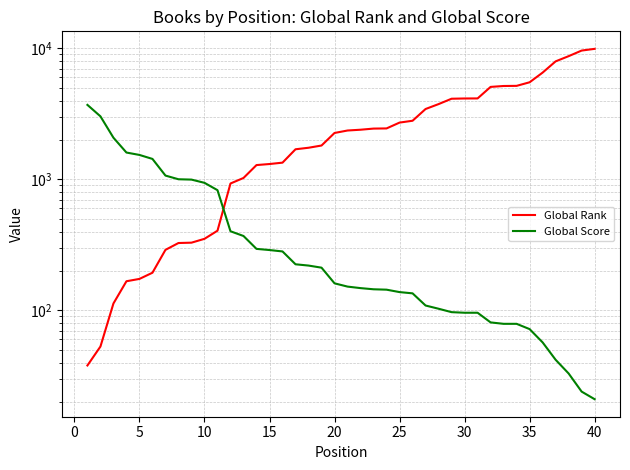

How many data points in Global Rank are above 2363?

19